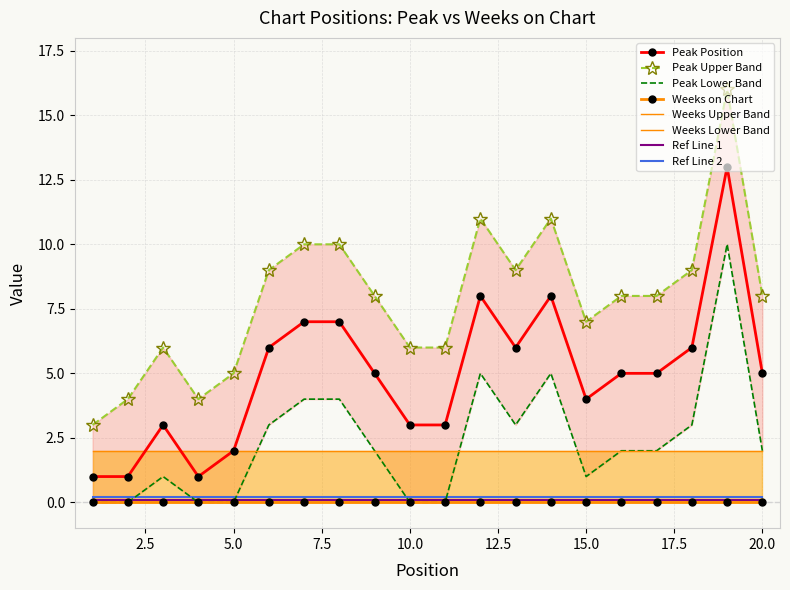

Reading left to right, what are all the values shown in this chart?

1=1	2=1	3=3	4=1	5=2	6=6	7=7	8=7	9=5	10=3	11=3	12=8	13=6	14=8	15=4	16=5	17=5	18=6	19=13	20=5